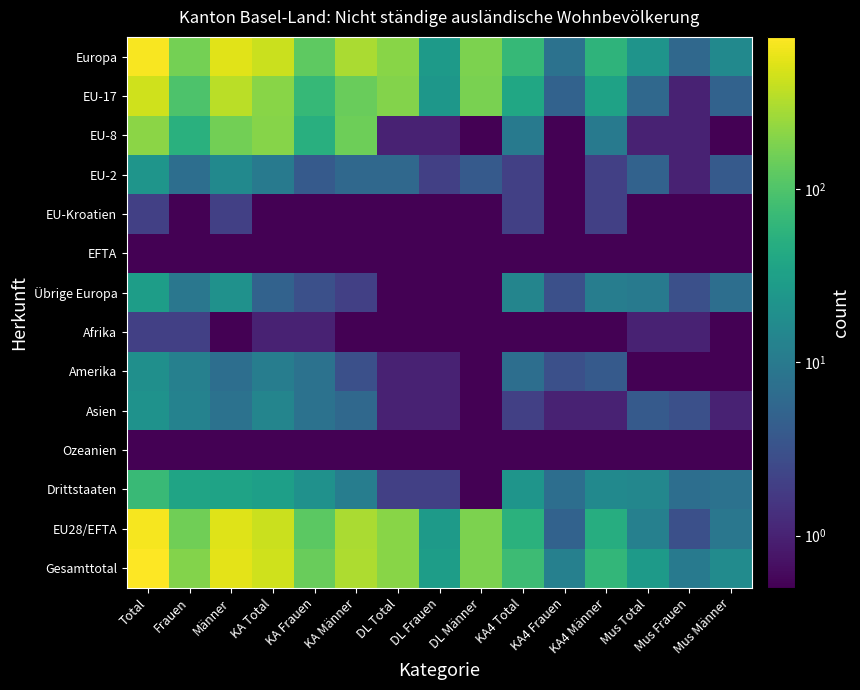

Rank the series by their maximum value, from lowest to highest.

EFTA, Ozeanien, EU-Kroatien, Afrika, Amerika, Asien, EU-2, Übrige Europa, Drittstaaten, EU-8, EU-17, EU28/EFTA, Europa, Gesamttotal